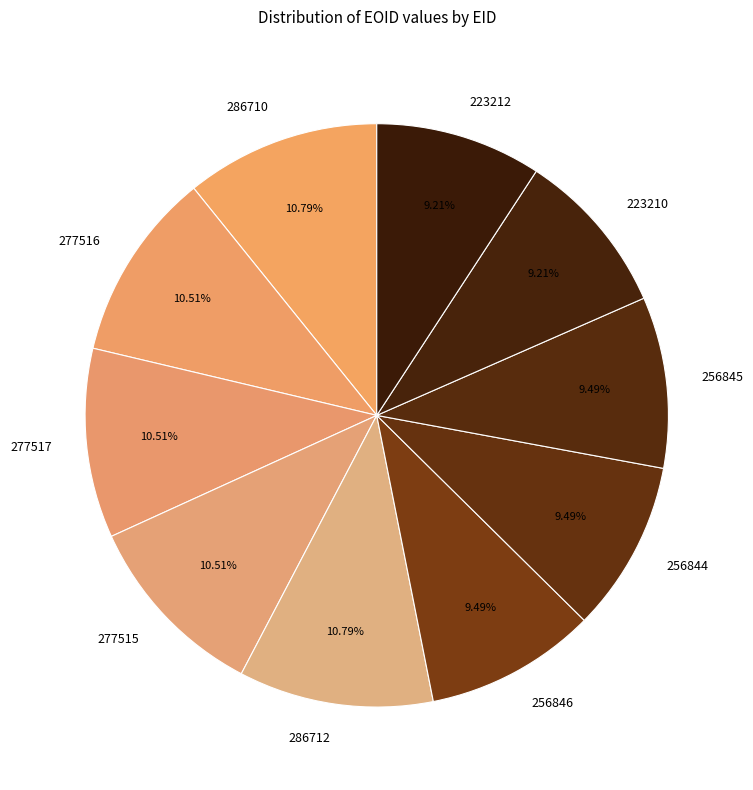

To the nearest percent, what is the combined percentage of 277516 and 256844?

20%